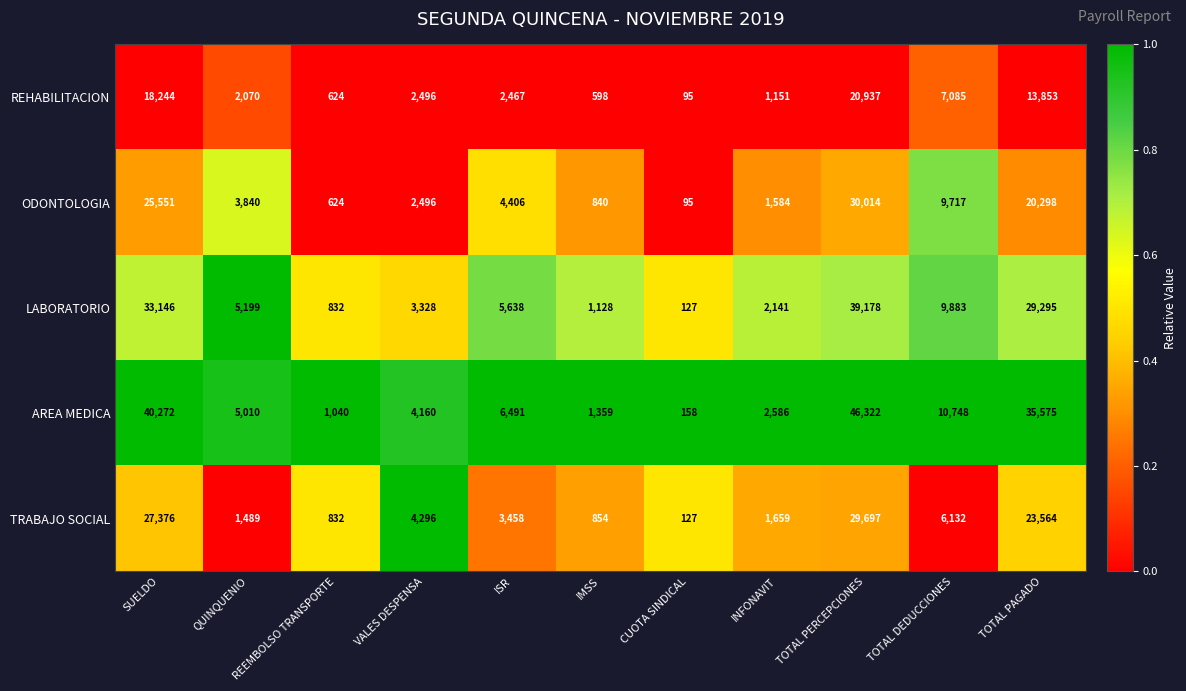

What is the difference between the REHABILITACION values at SUELDO and QUINQUENIO?

16174